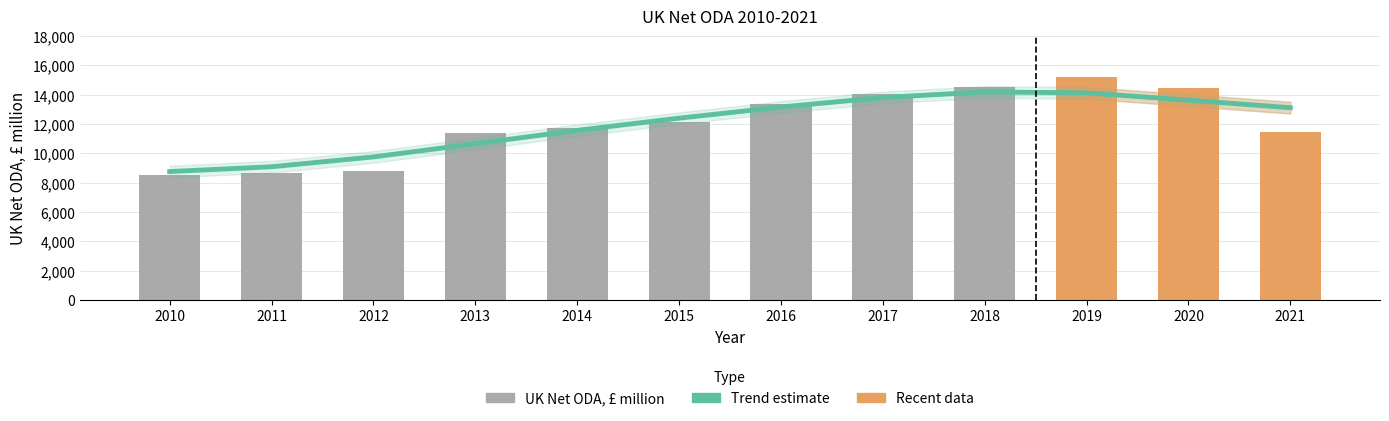

What is the average value of the UK Net ODA, £ million series?

12020.7